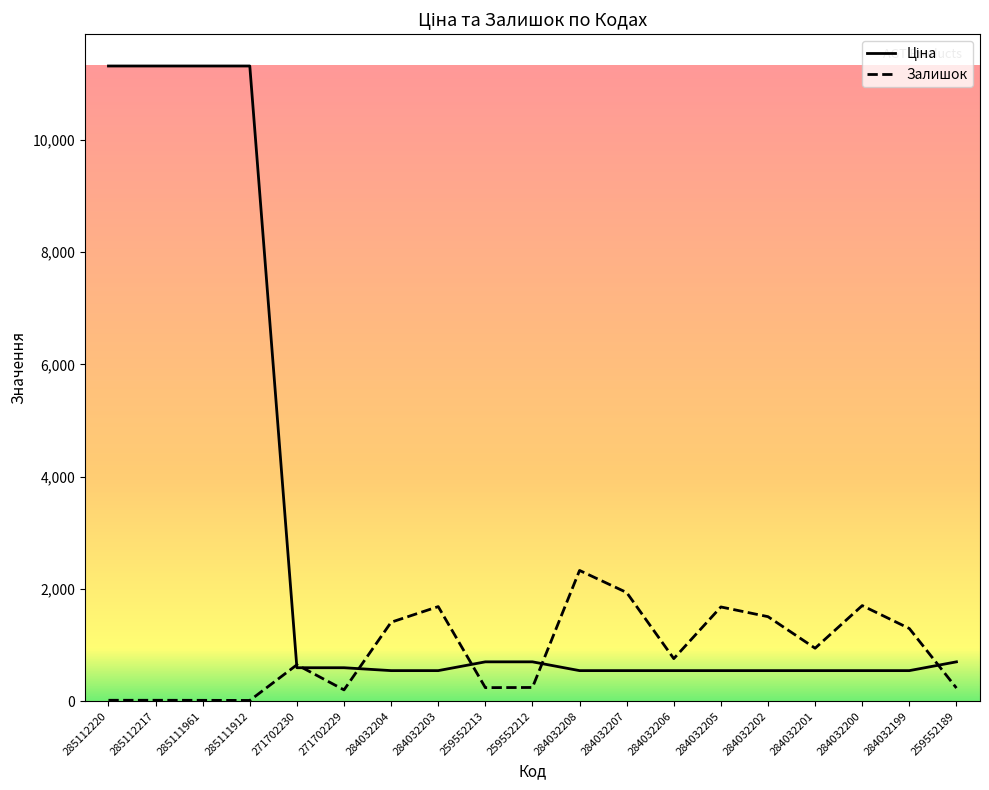

At which label is Залишок closest to 1171?

284032199